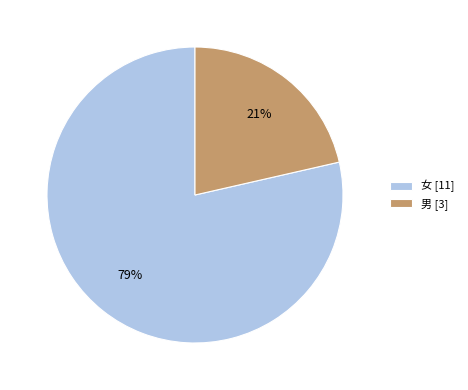

To the nearest percent, what is the average slice percentage?

50%